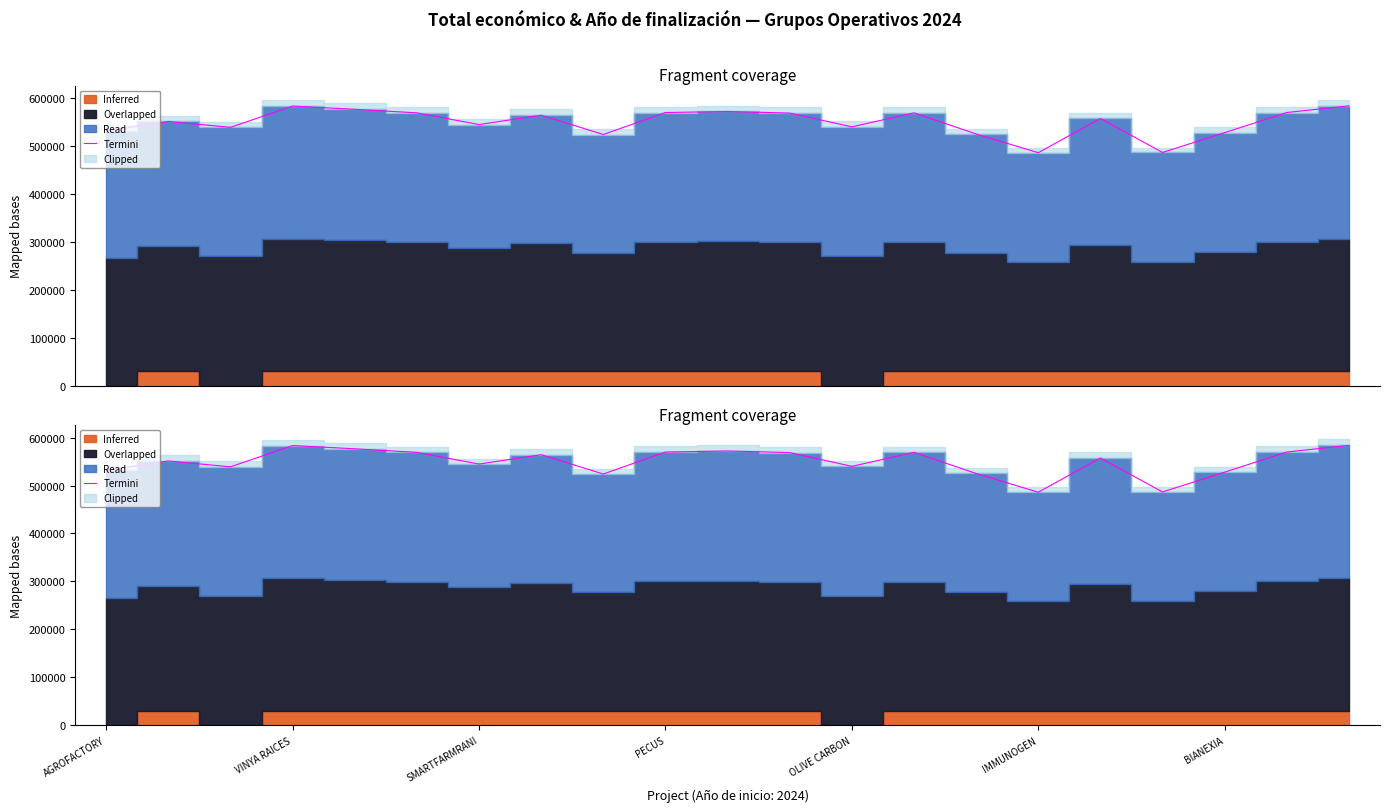

How many values are below 557508?

10